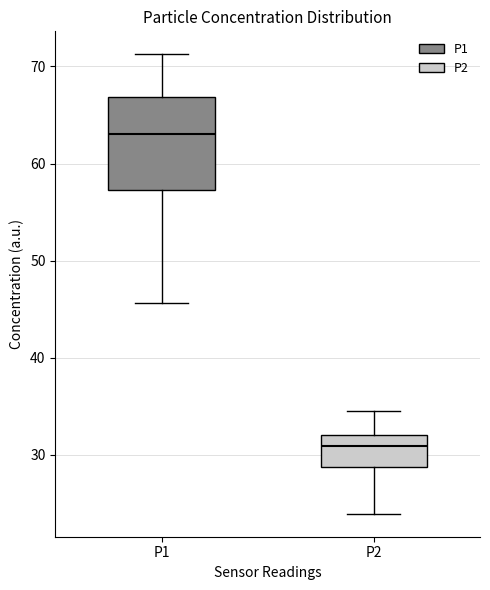

Where does the upper whisker of the box for P2 end on the y-axis? The values are not printed on the chart, so give them approximately, as read against the axis.

35